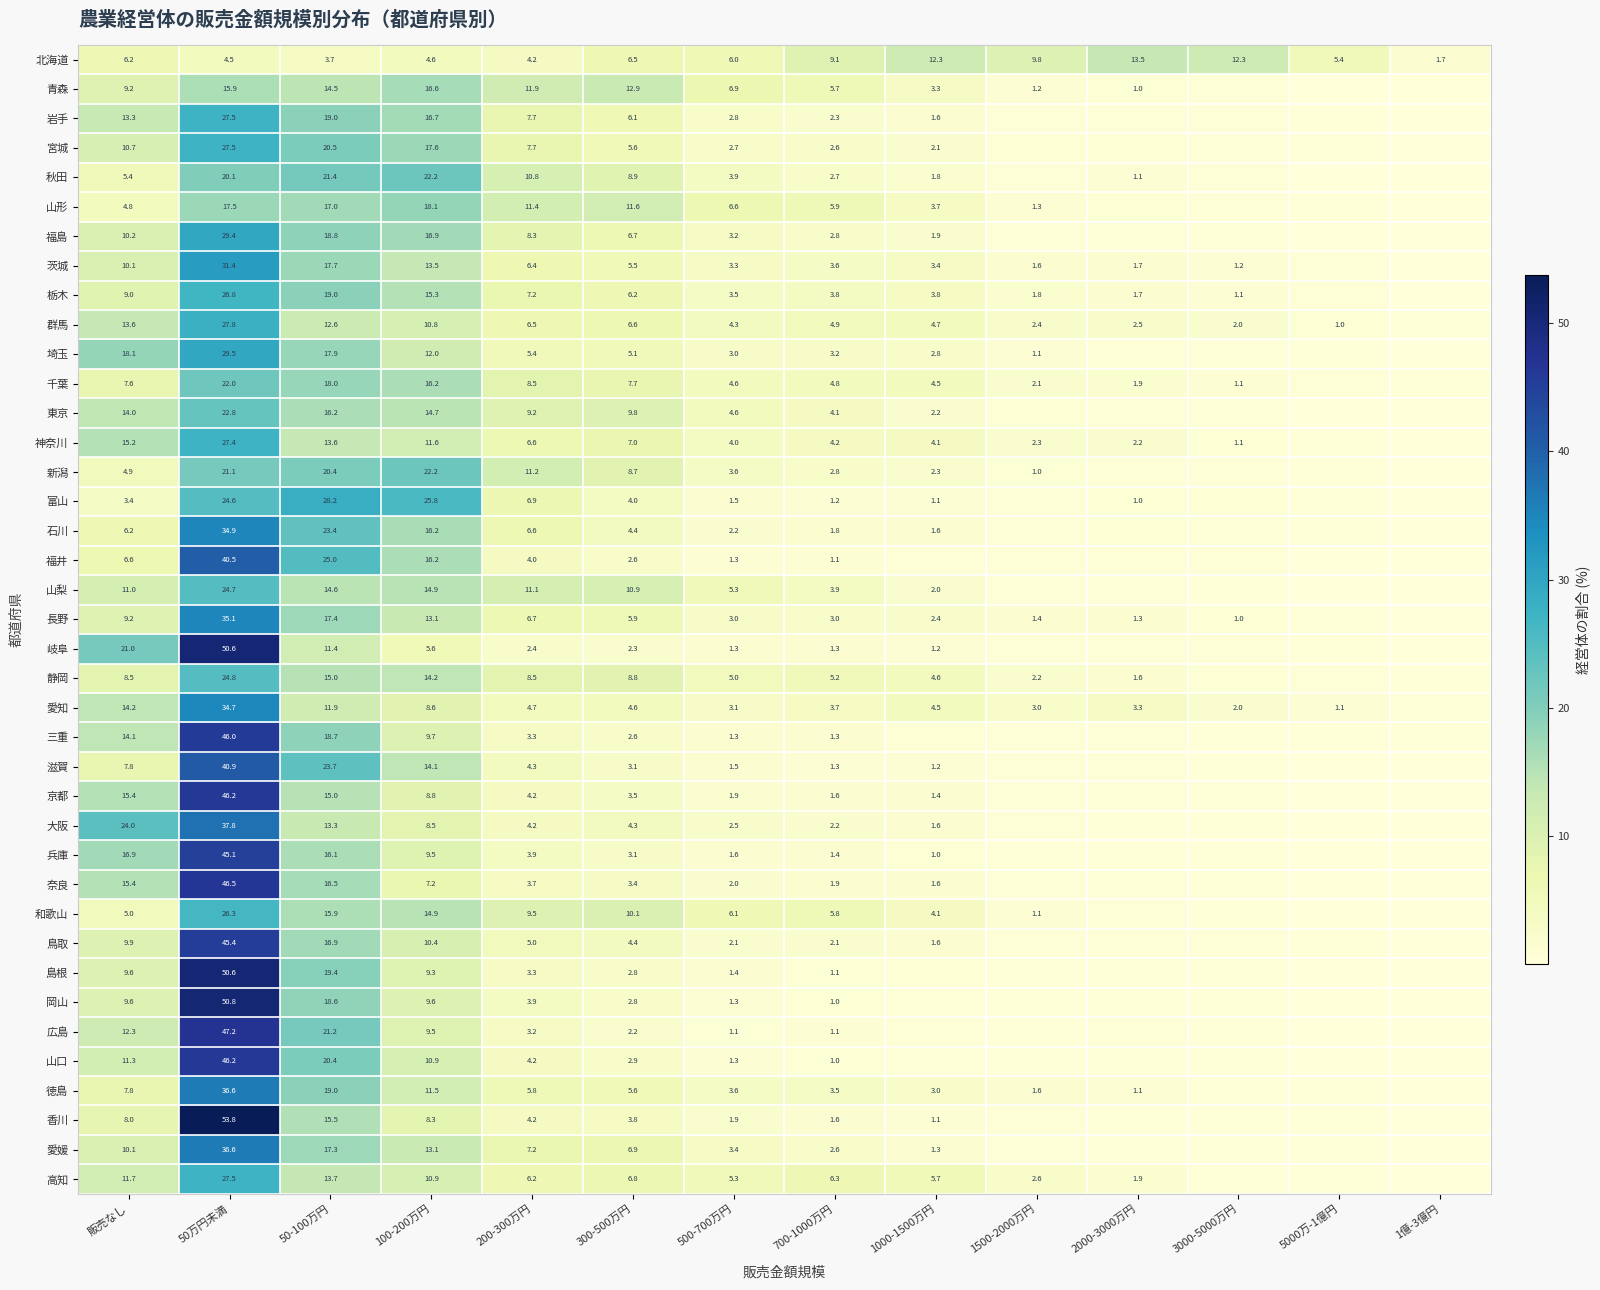

At which label does 山形 first exceed 5?

50万円未満